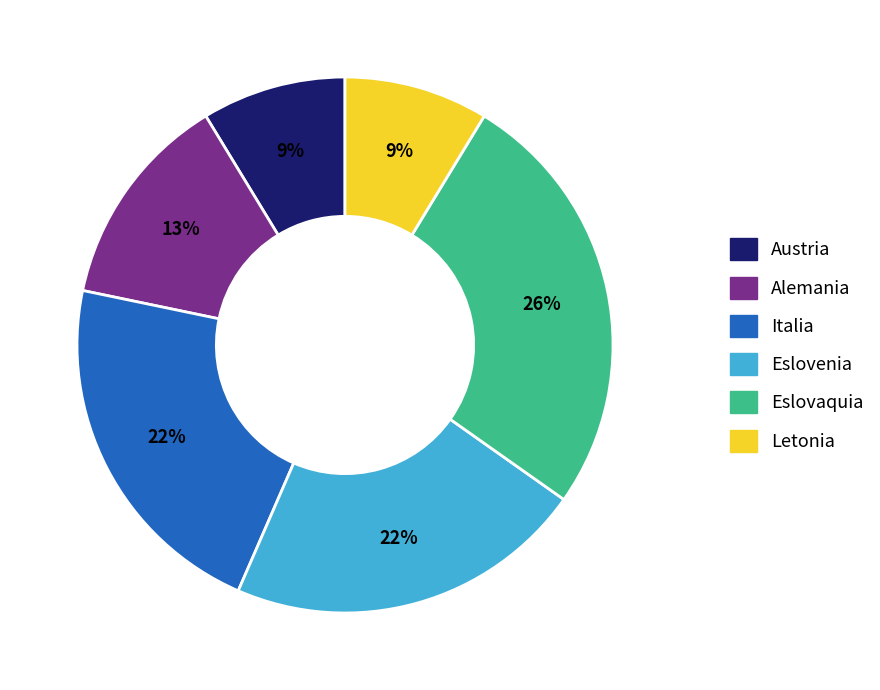

The Eslovenia slice represents 22% of the pie. True or false?

True